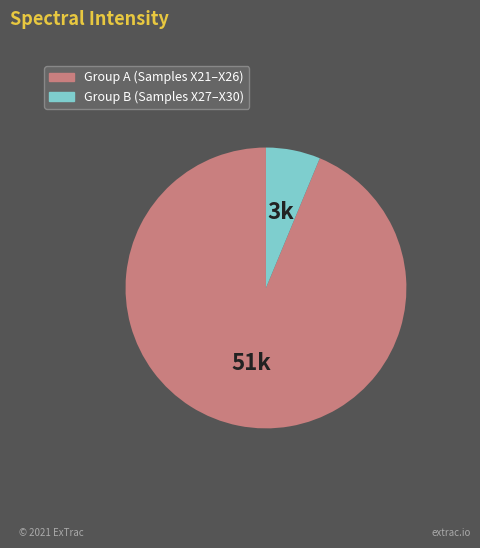

How many slices are in this pie chart?

2